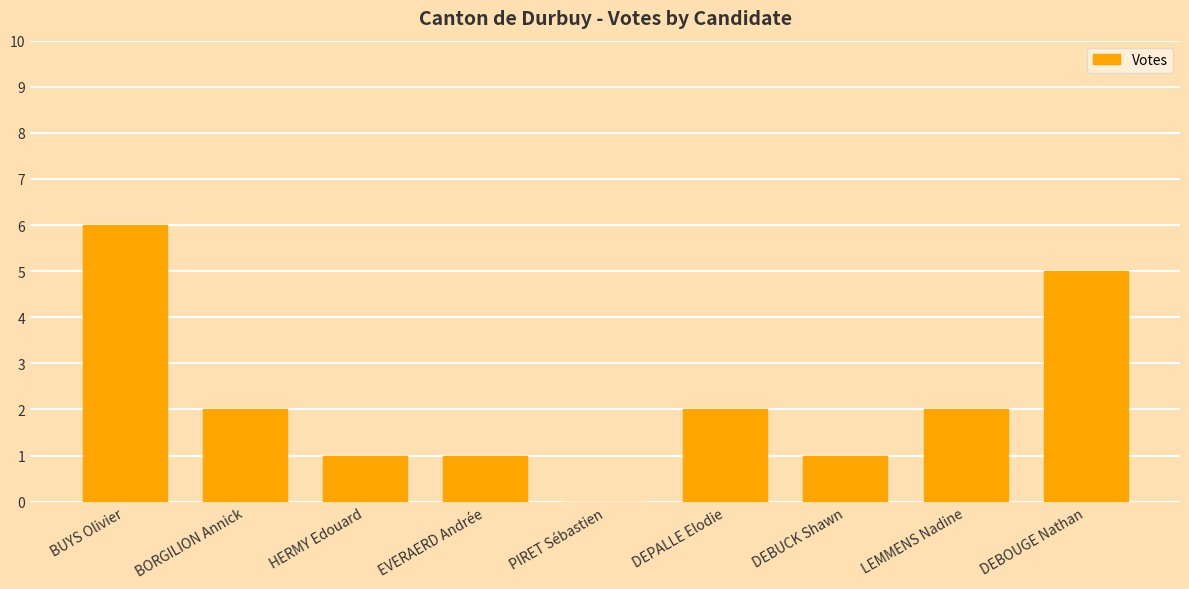

At which label does the data first exceed 2?

BUYS Olivier